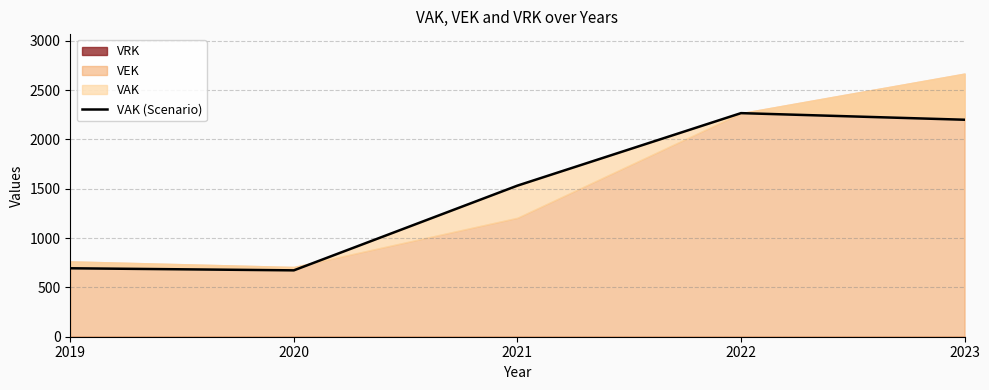

Rank the categories by value from highest to lowest.

2022, 2023, 2021, 2019, 2020